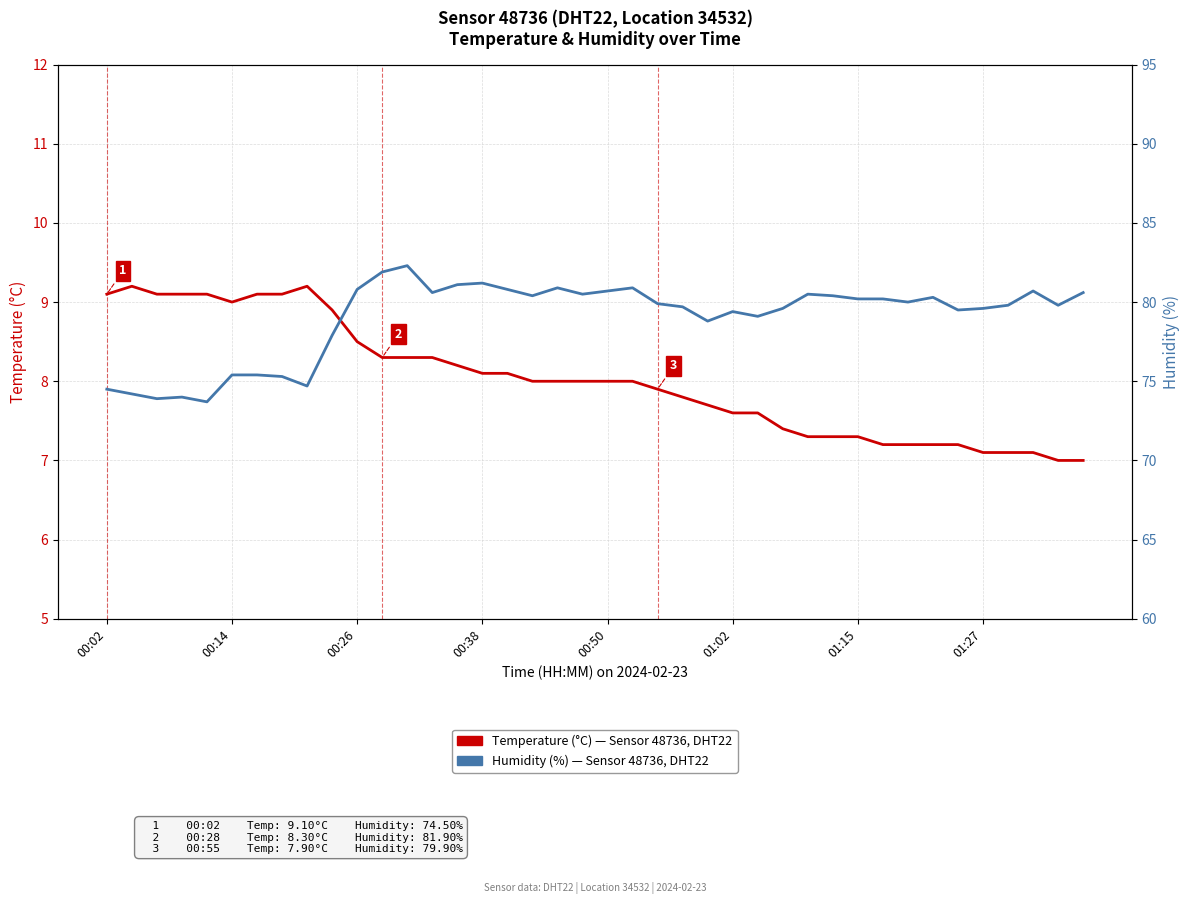

Rank the series by their average value, from lowest to highest.

Temperature (°C) — Sensor 48736, DHT22, Humidity (%) — Sensor 48736, DHT22